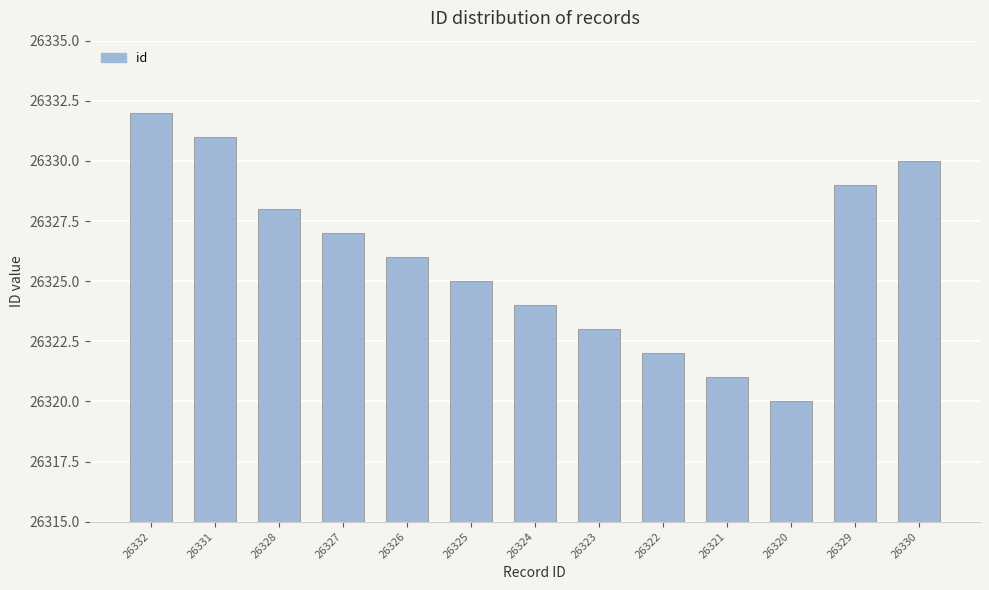

Reading left to right, what are all the values shown in this chart?

26332=26332	26331=26331	26328=26328	26327=26327	26326=26326	26325=26325	26324=26324	26323=26323	26322=26322	26321=26321	26320=26320	26329=26329	26330=26330